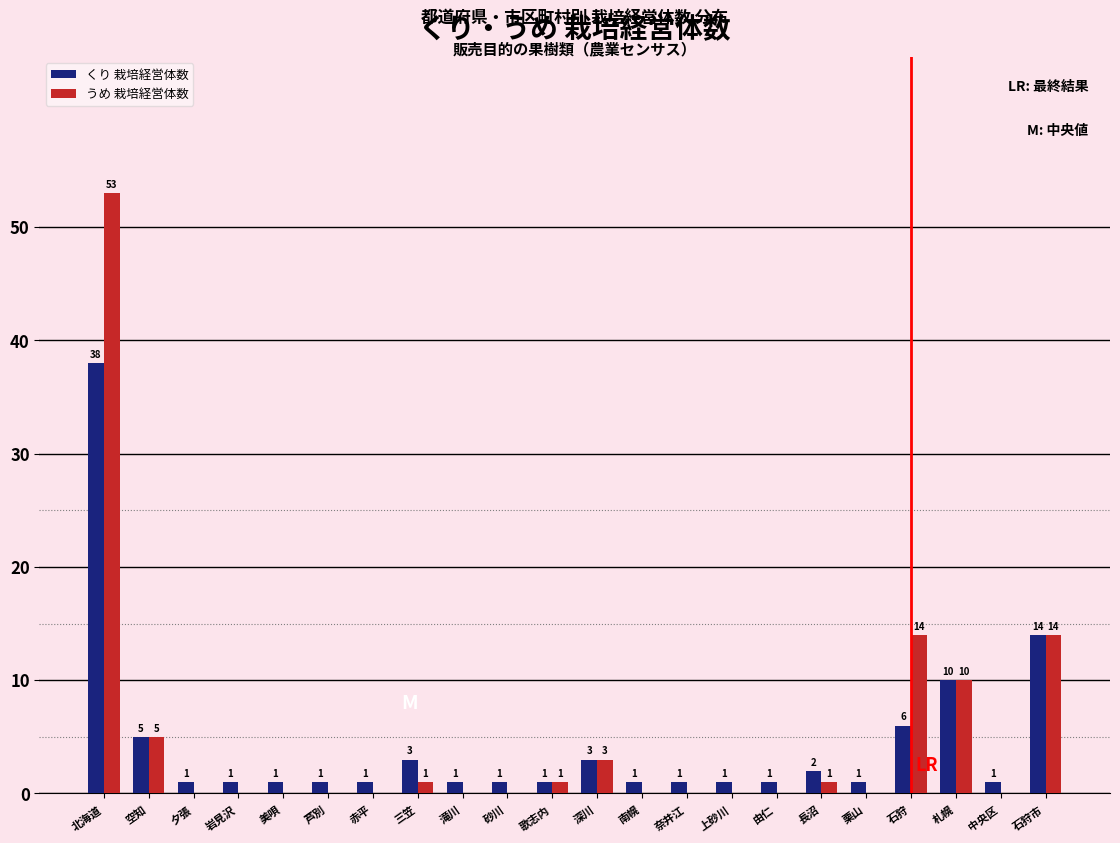

Reading right to left, what are all the values shown in this chart?

くり 栽培経営体数: 石狩市=14	中央区=1	札幌=10	石狩=6	栗山=1	長沼=2	由仁=1	上砂川=1	奈井江=1	南幌=1	深川=3	歌志内=1	砂川=1	滝川=1	三笠=3	赤平=1	芦別=1	美唄=1	岩見沢=1	夕張=1	空知=5	北海道=38
うめ 栽培経営体数: 石狩市=14	中央区=0	札幌=10	石狩=14	栗山=0	長沼=1	由仁=0	上砂川=0	奈井江=0	南幌=0	深川=3	歌志内=1	砂川=0	滝川=0	三笠=1	赤平=0	芦別=0	美唄=0	岩見沢=0	夕張=0	空知=5	北海道=53